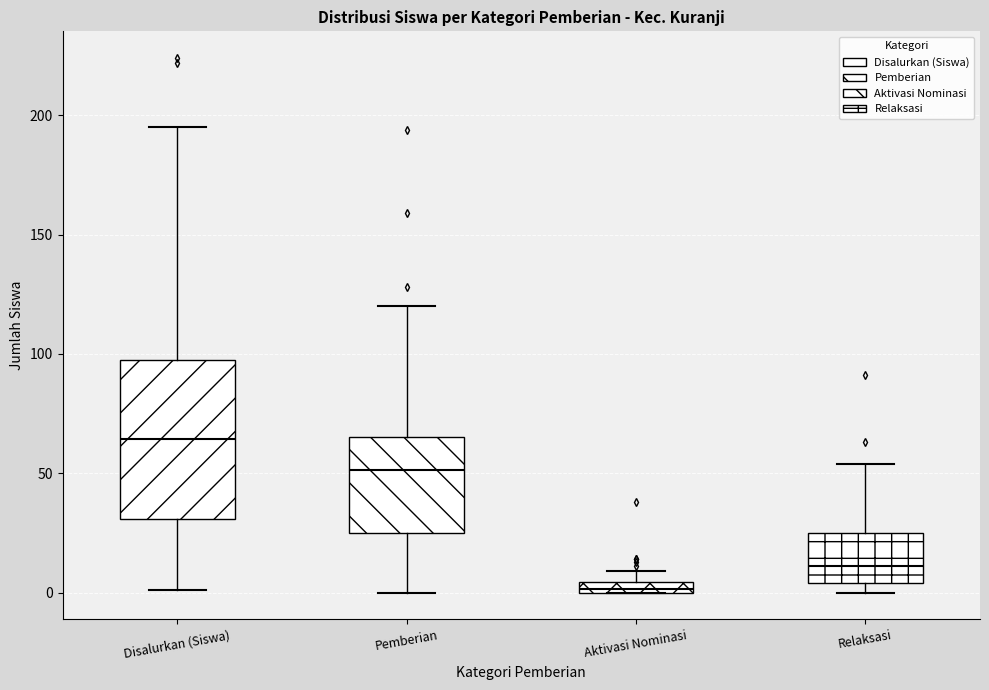

Comparing the boxes themselves (not the whiskers), which one is the tallest?

Disalurkan (Siswa)